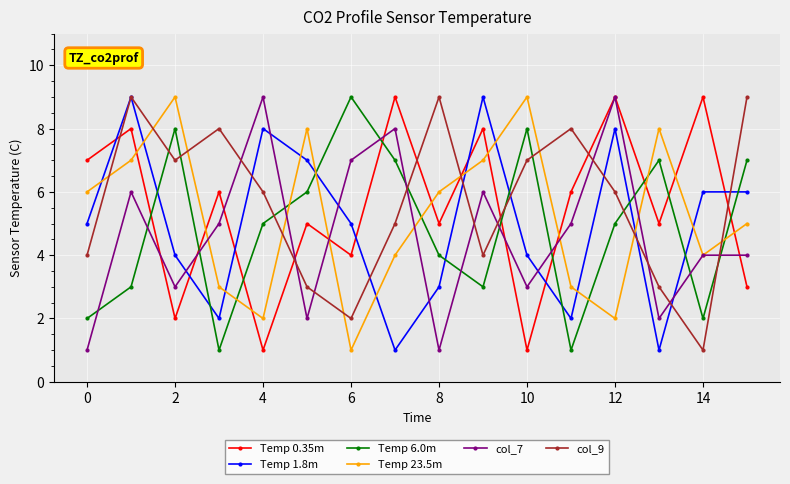

True or false: Temp 1.8m has more than 0 points higher than both neighbors.

True